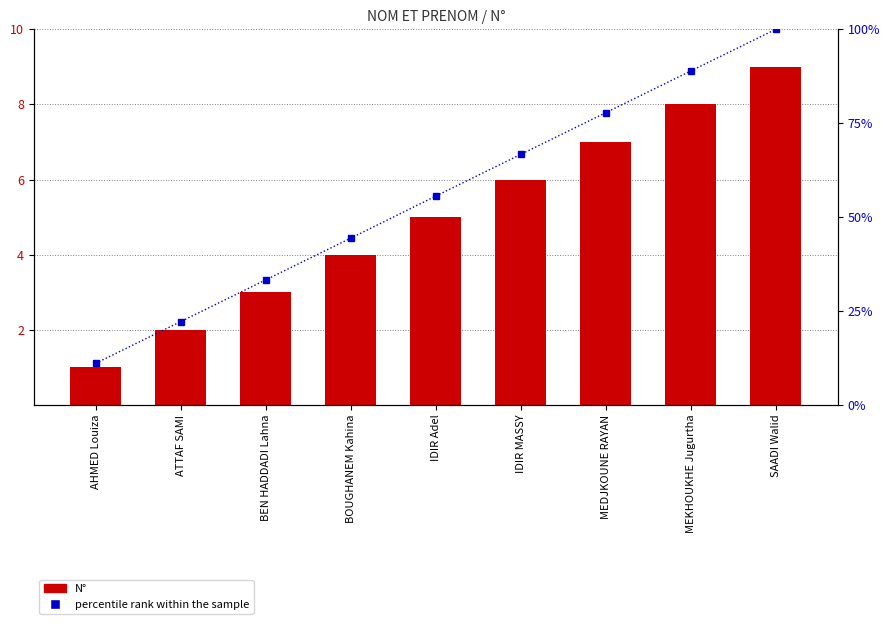

What is the average value of the percentile rank within the sample series?

55.6